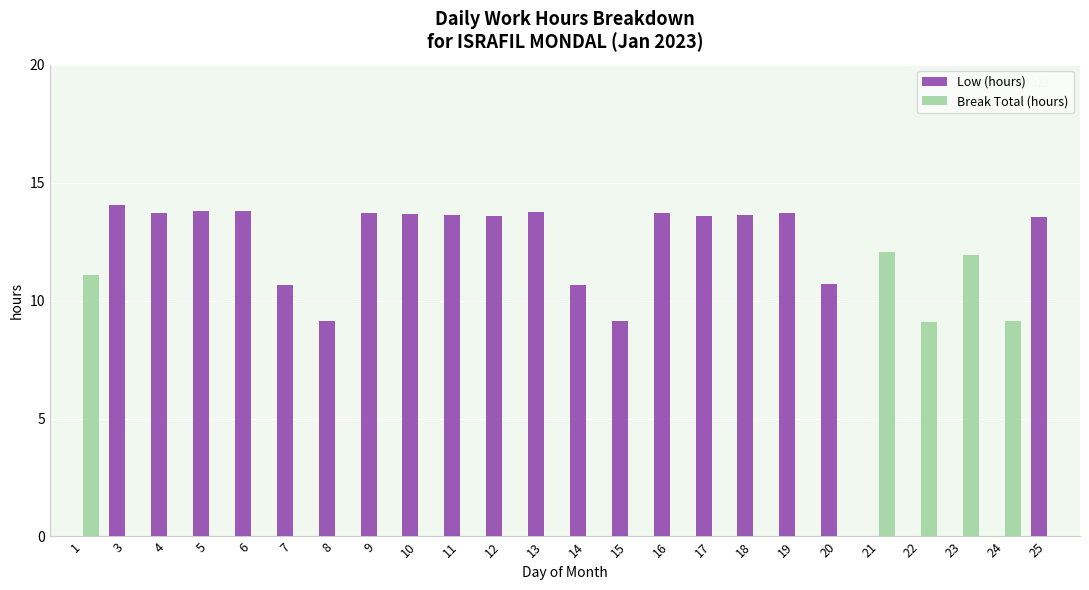

What is the sum of all Low (hours) values?

242.2